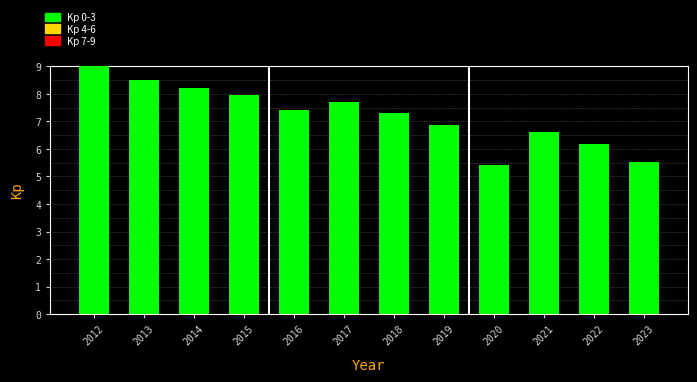

Reading left to right, transcribe all the data shown in this chart.

2012=9.0	2013=8.5	2014=8.2	2015=8.0	2016=7.4	2017=7.7	2018=7.3	2019=6.9	2020=5.4	2021=6.6	2022=6.2	2023=5.5